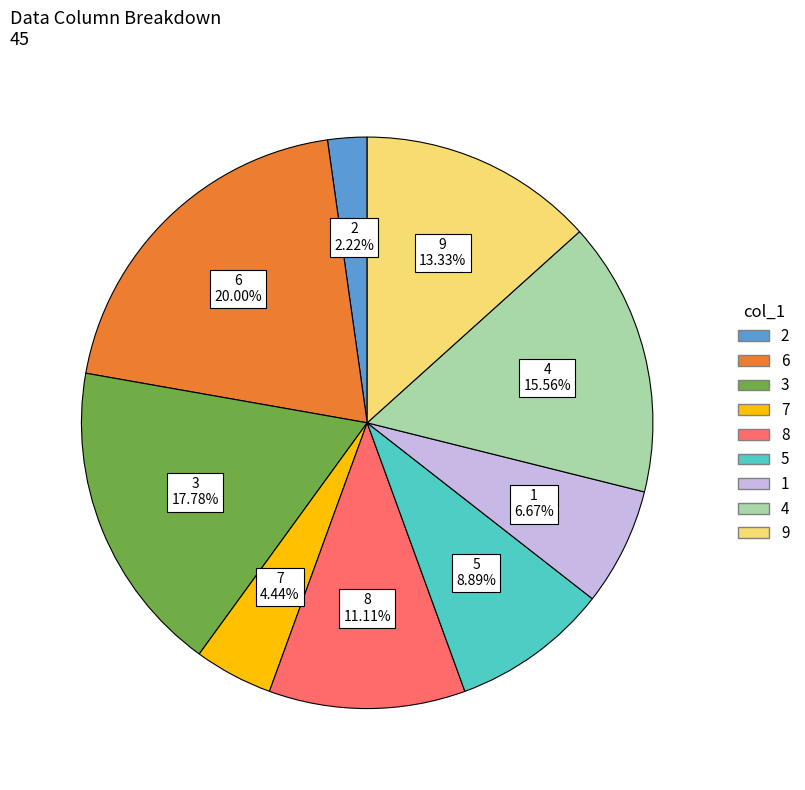

Count the number of slices in the pie.

9